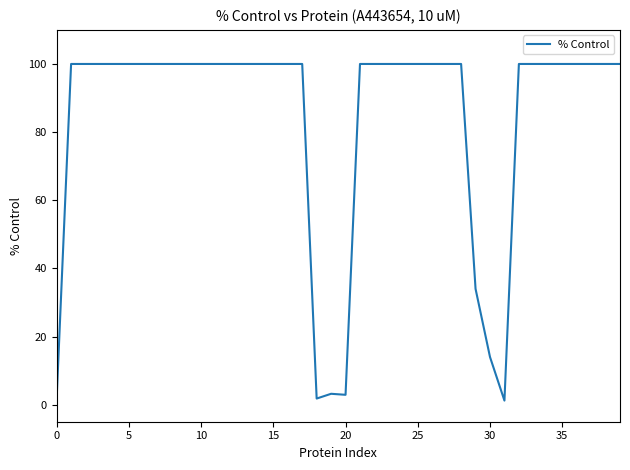

What is the difference between the maximum and minimum values?

98.8